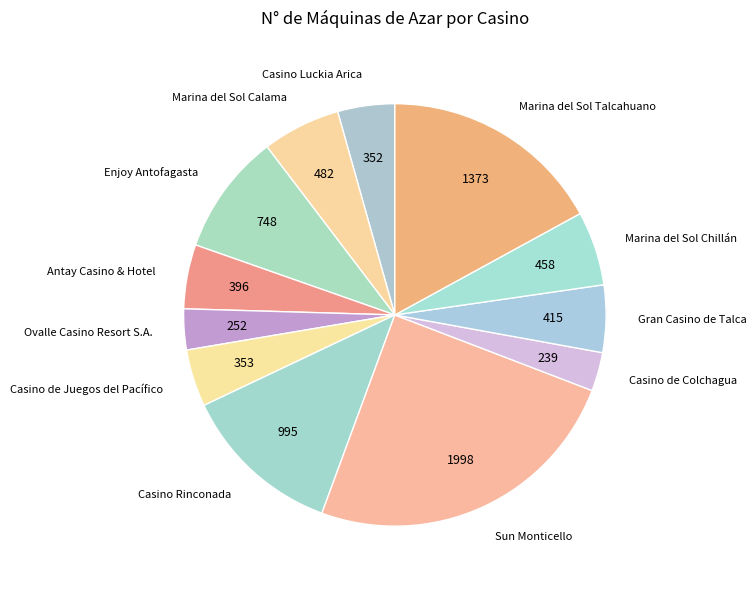

Is Casino de Juegos del Pacífico the majority of the pie?

No